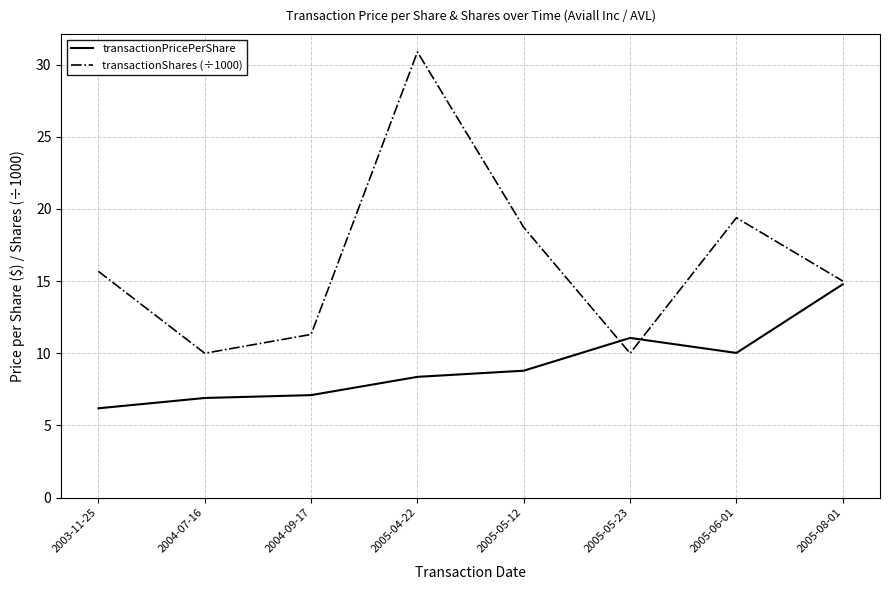

List the series in order of their peak value, highest first.

transactionShares (÷1000), transactionPricePerShare